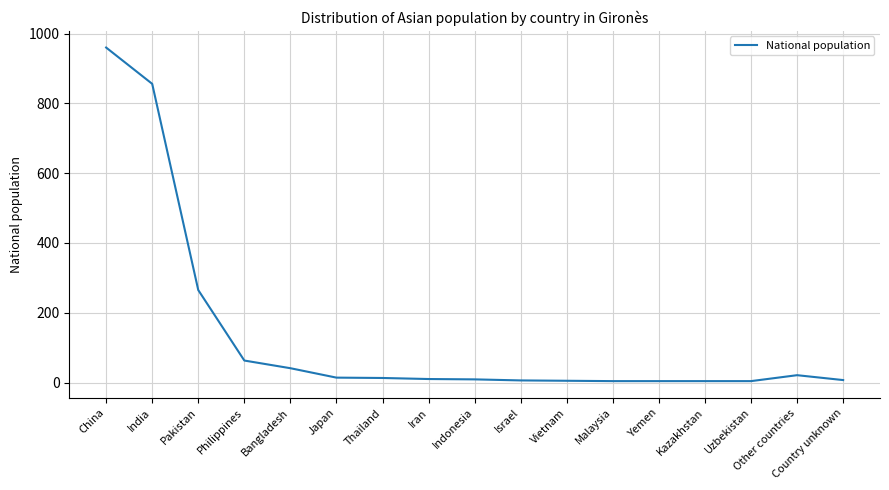

What is the ratio of the value at China to the value at Bangladesh?

23.4